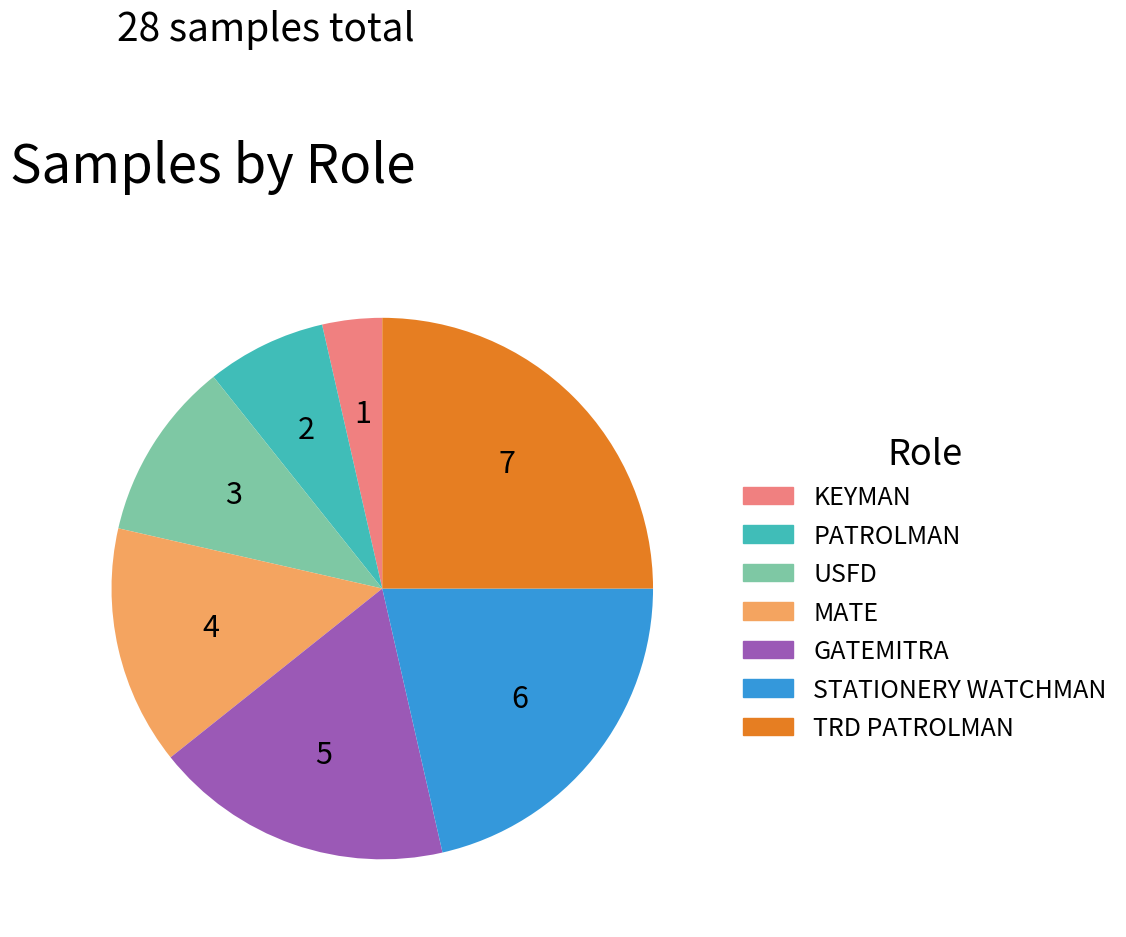

How many slices are in this pie chart?

7